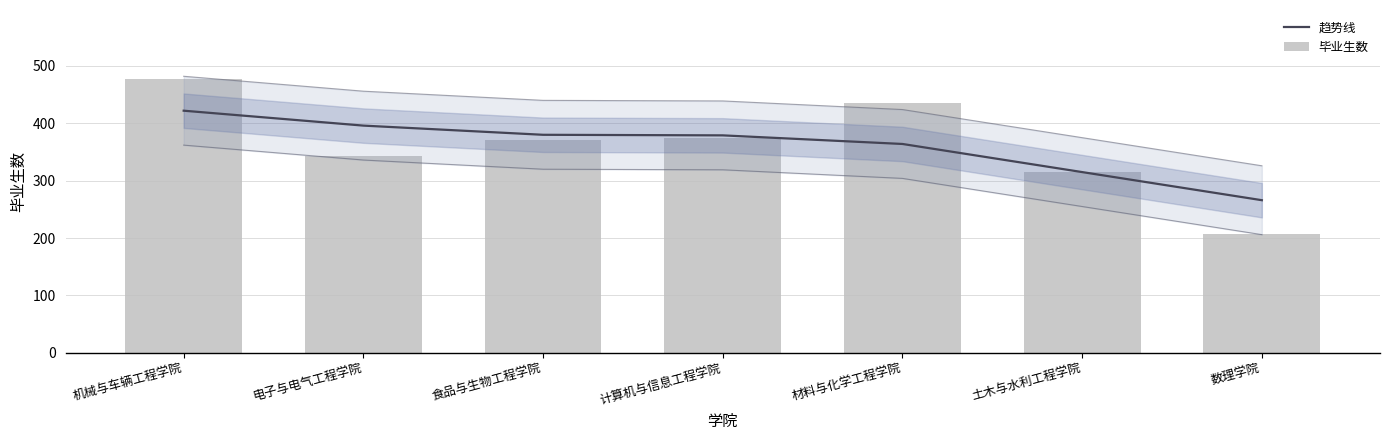

What is the total value across all series at 计算机与信息工程学院?

754